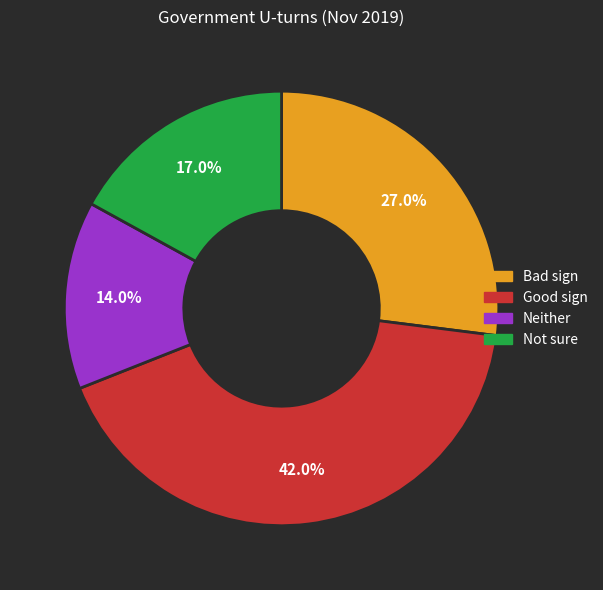

Is the sum of Not sure and Neither greater than half?

No